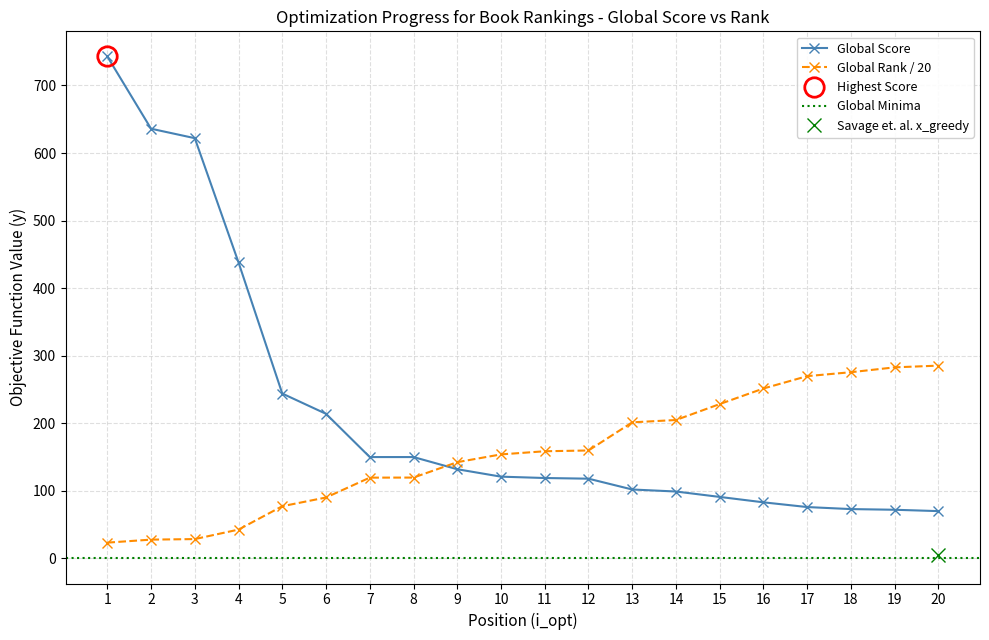

Which has a higher value, 19 or 14?

14